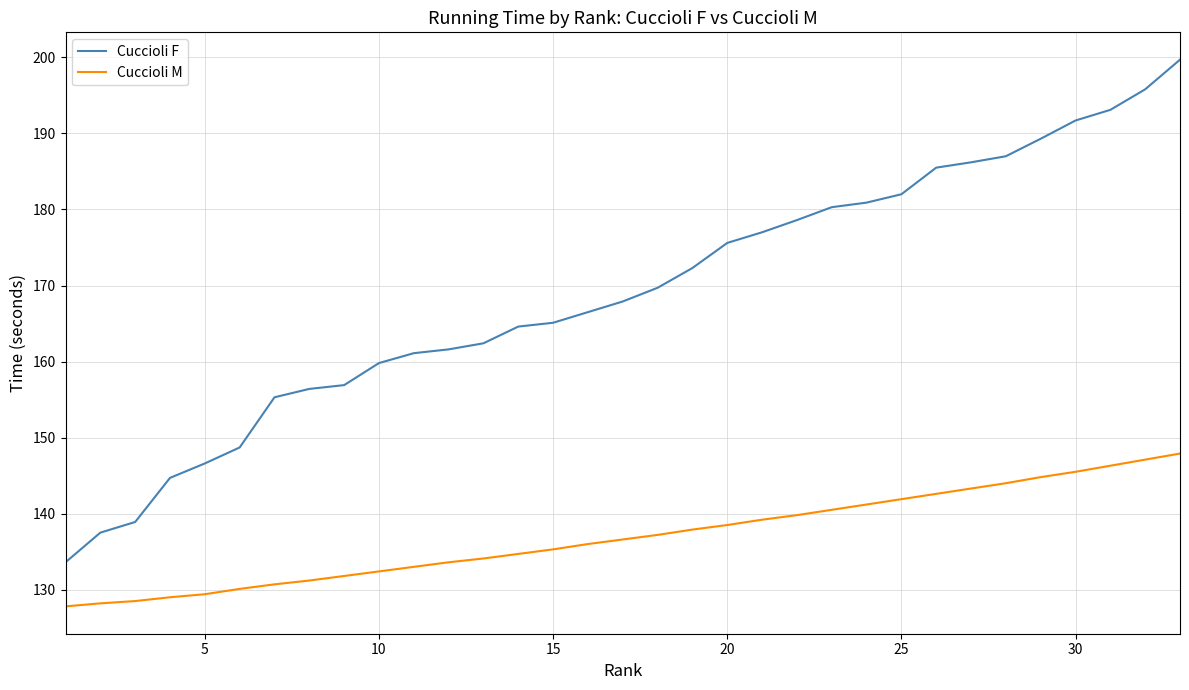

What is the highest value of the Cuccioli M series?

147.9